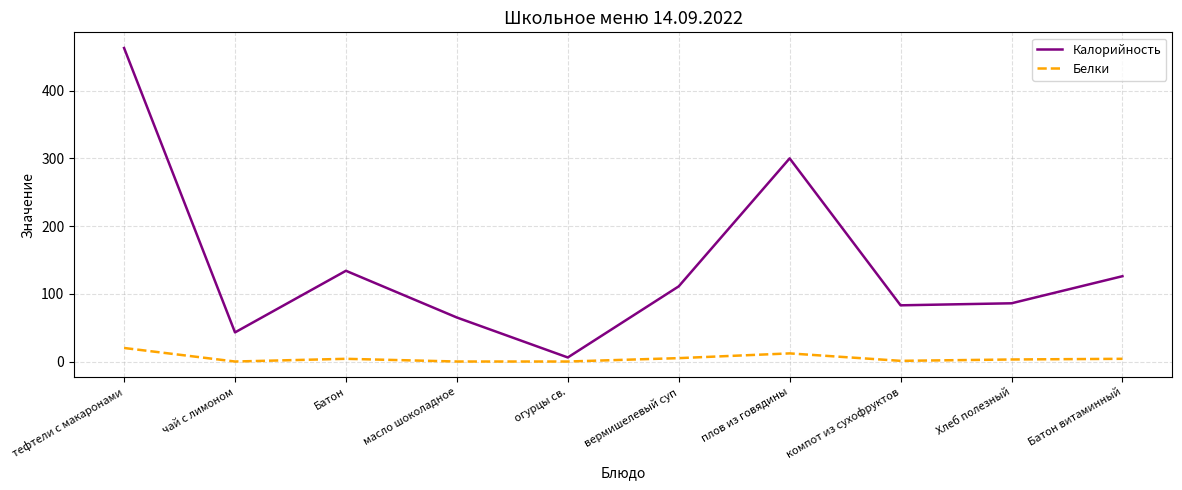

At which label does Калорийность reach its peak?

тефтели с макаронами